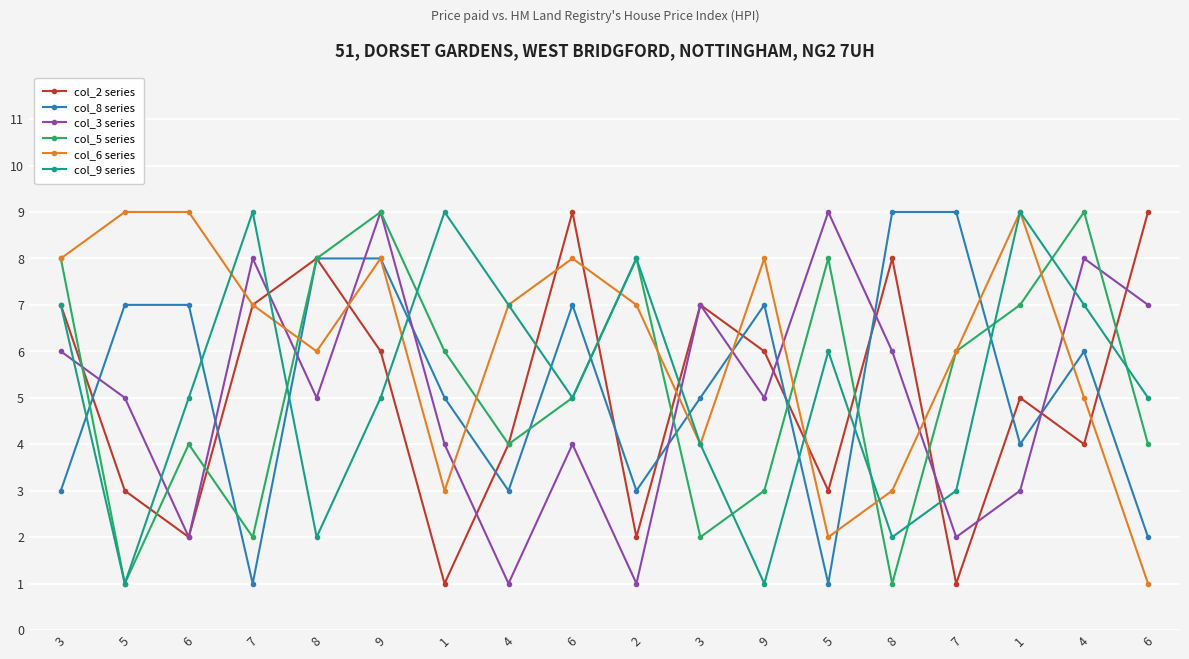

Count the col_2 series values in the range 3 to 7.

10